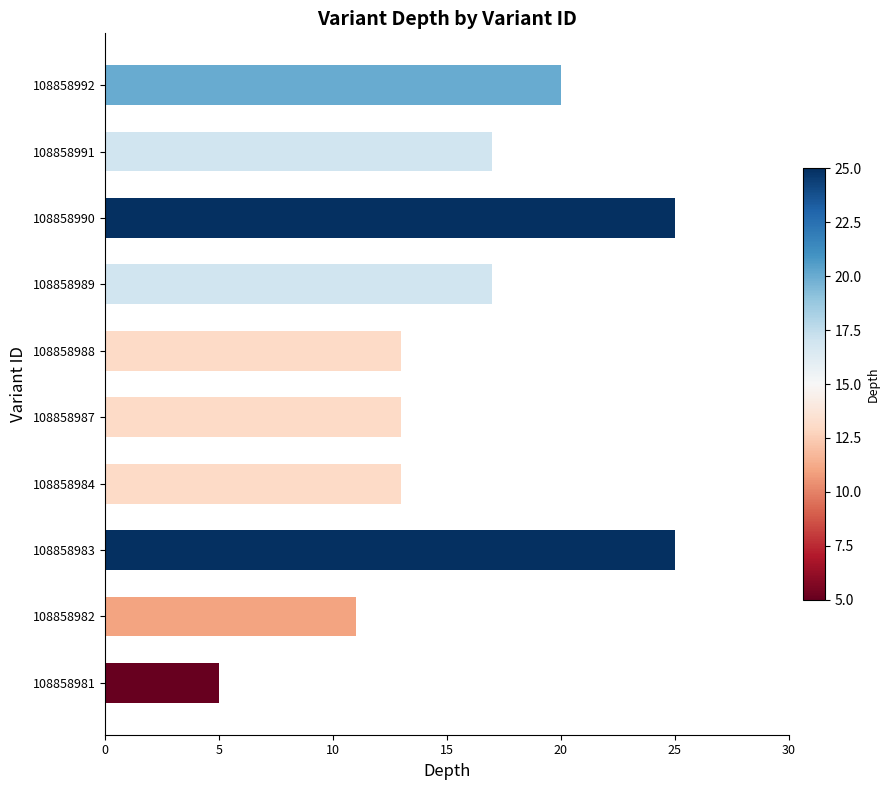

What is the maximum value shown in the chart?

25